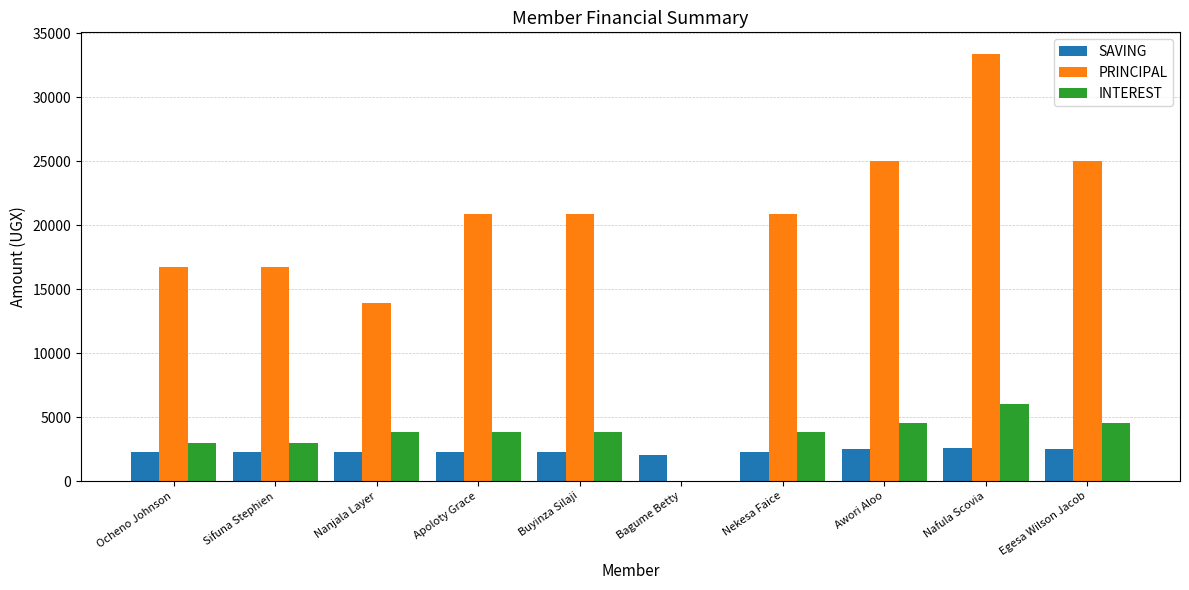

What is the greatest value displayed?

33400